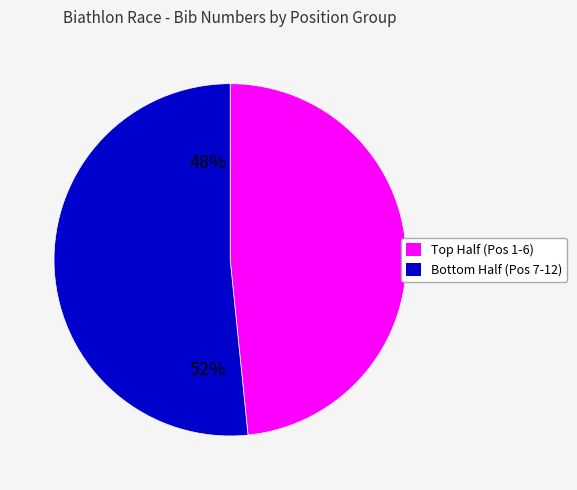

Is there any slice that represents more than half of the pie?

Yes